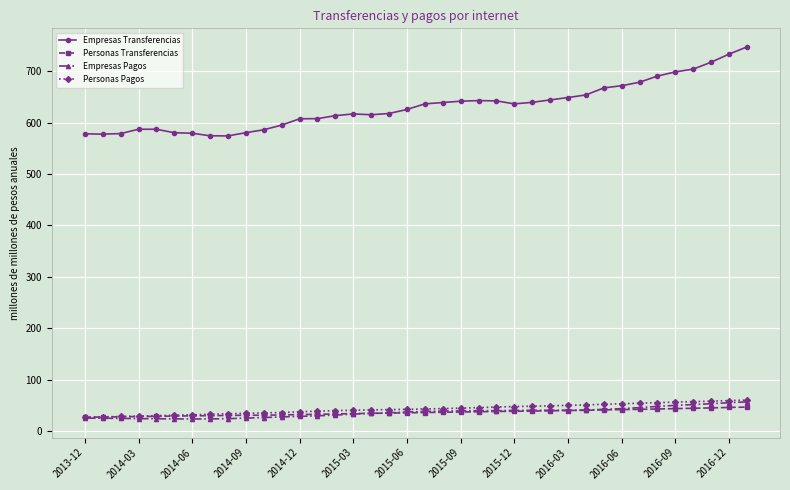

Which series has the largest total across all categories?

Empresas Transferencias